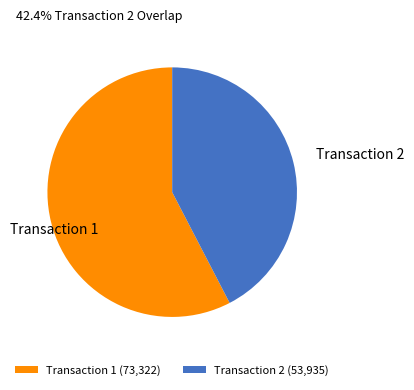

Do Transaction 1 (73,322) and Transaction 2 (53,935) together represent more than half of the pie?

Yes